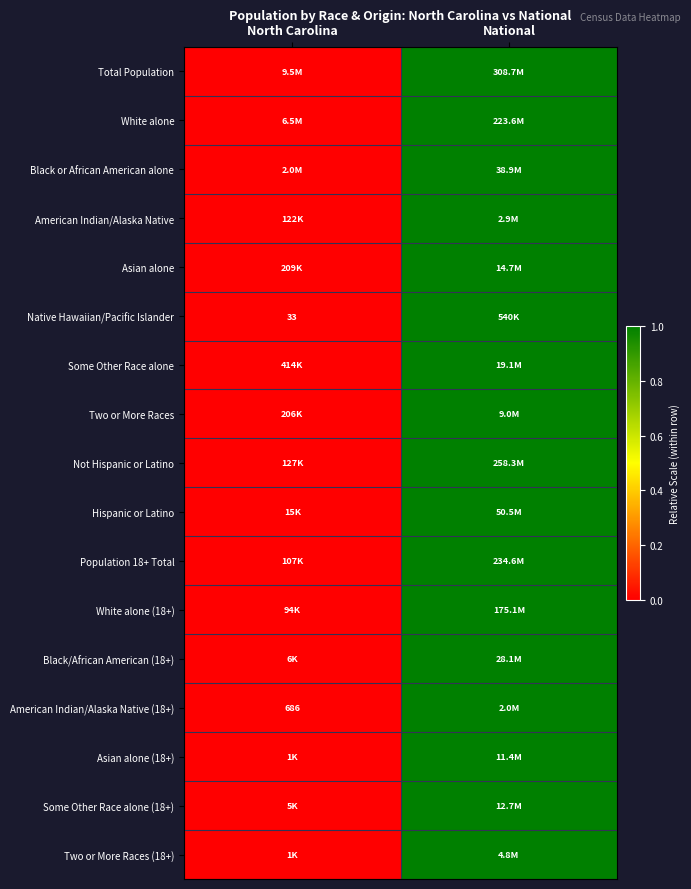

How many categories are shown in the chart?

2